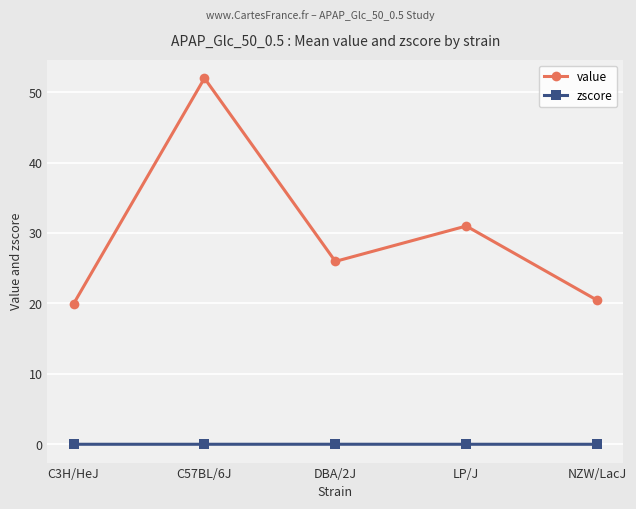

True or false: value and zscore cross at least once.

False